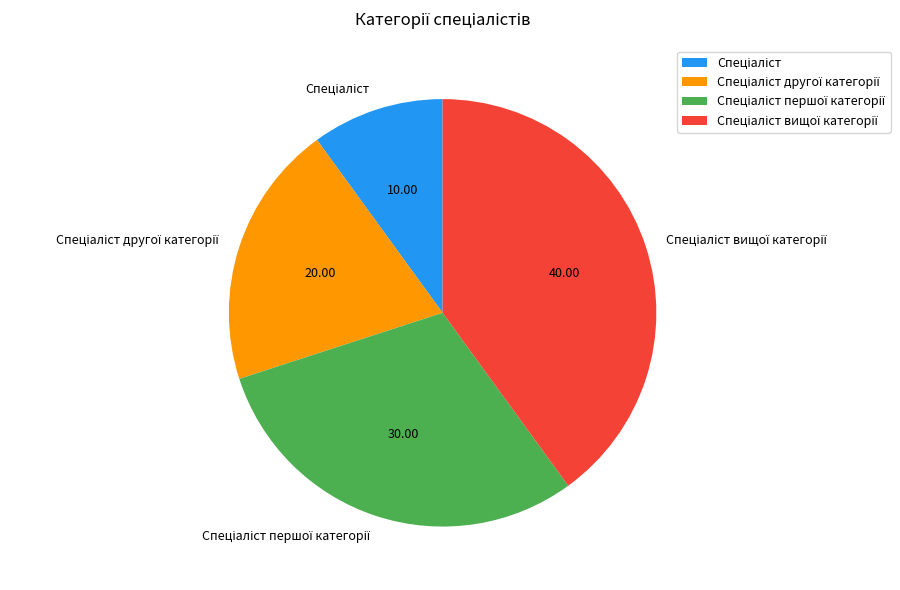

Does any single category account for the majority?

No